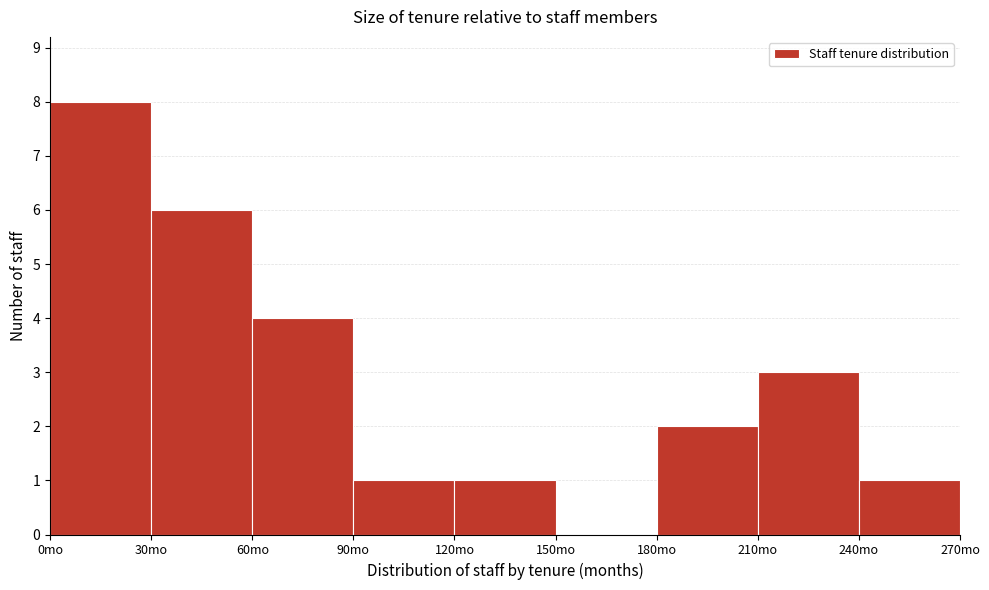

Reading left to right, transcribe this chart: for each bar, give the range it covers on the x-axis and its height. The values are not printed on the chart, so give them approximately, as read against the axis.

0 to 30: 8
30 to 60: 6
60 to 90: 4
90 to 120: 1
120 to 150: 1
150 to 180: 0
180 to 210: 2
210 to 240: 3
240 to 270: 1